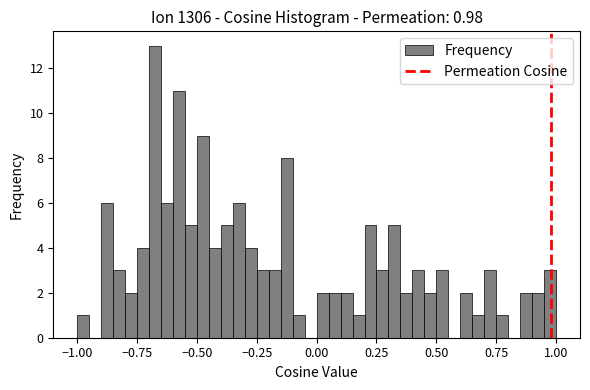

Read against the x-axis, roughly where is the centre of the tallest bar?

-0.65